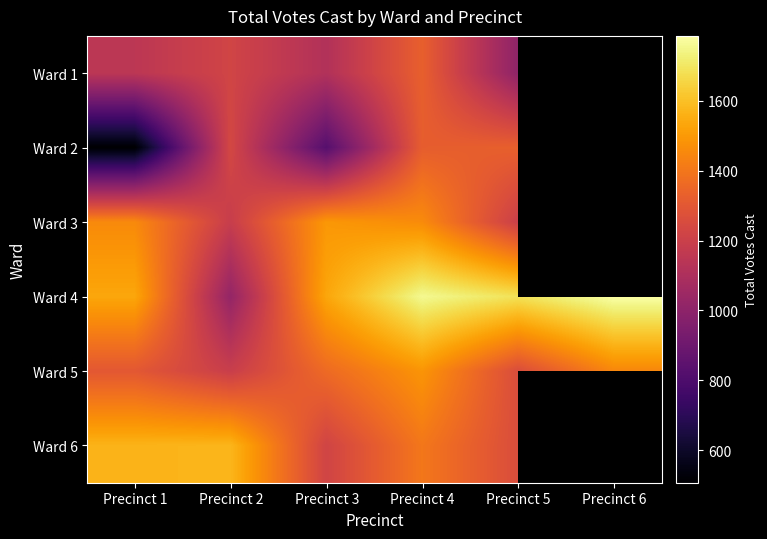

At which category is the sum across all series the highest?

Precinct 4